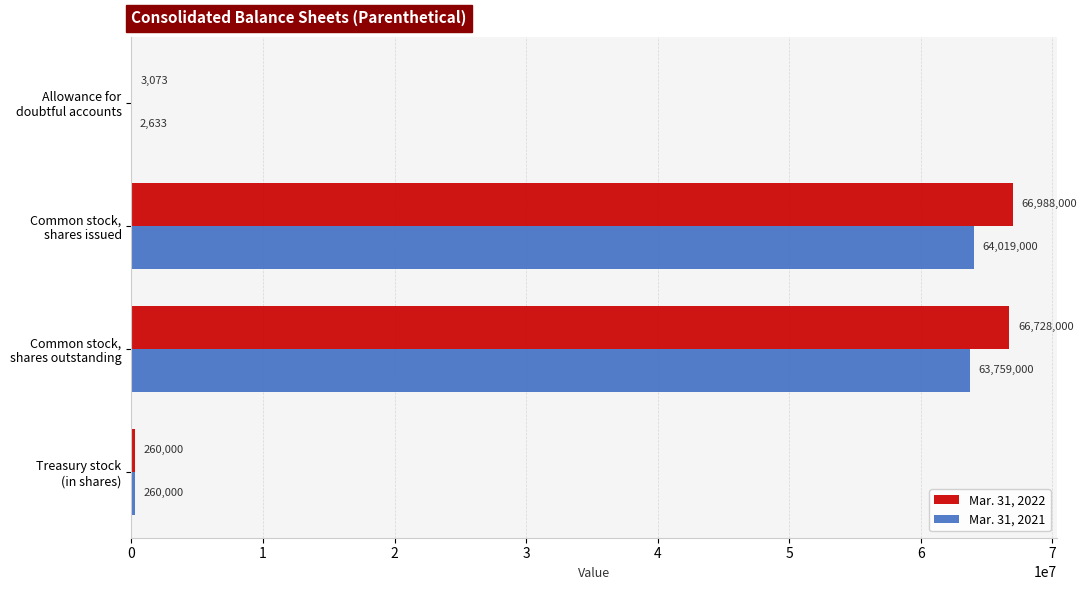

Which series has the largest total across all categories?

Mar. 31, 2022